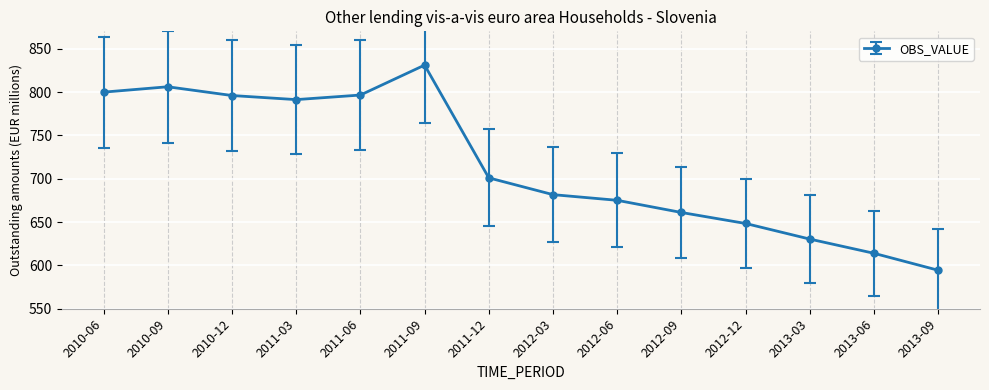

How many interior local peaks (higher than both neighbors) does the data have?

2